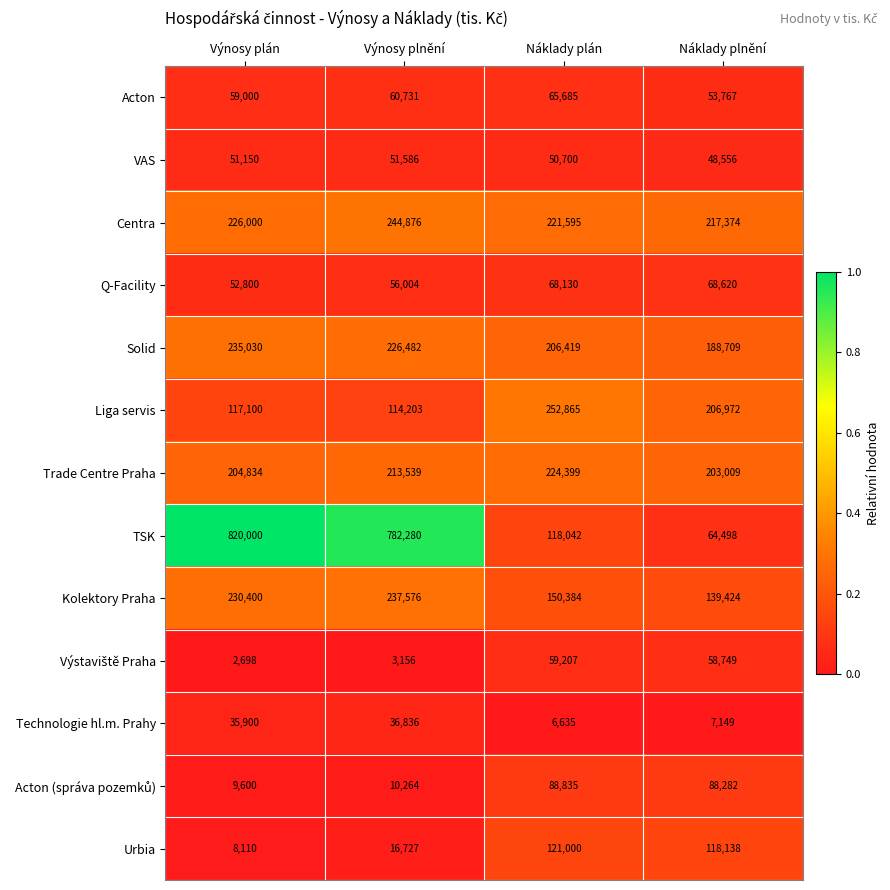

Which series has the largest range (max minus min)?

TSK